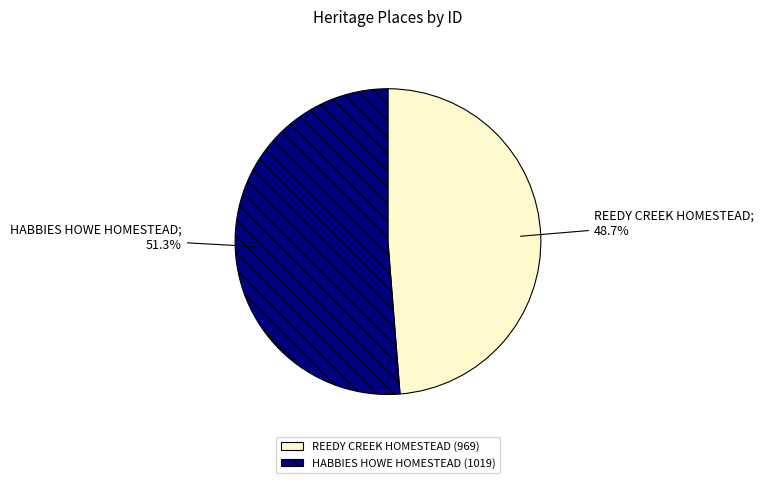

How much of the chart is everything except REEDY CREEK HOMESTEAD?

51.3%